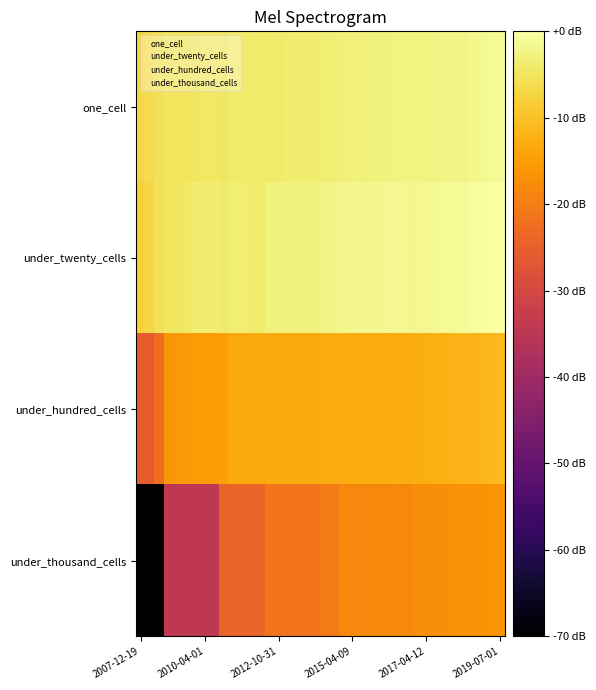

Reading right to left, extract all data points from this chart.

one_cell: -1.3	-1.3	-1.8	-2.0	-2.2	-2.3	-2.4	-2.5	-2.6	-2.7	-2.7	-2.7	-2.8	-2.9	-3.0	-3.0	-3.0	-3.3	-3.4	-3.5	-3.6	-3.7	-3.8	-3.8	-3.8	-3.9	-4.1	-4.1	-4.1	-4.0	-4.9	-4.6	-4.6	-4.7	-5.0	-5.1	-5.1	-5.6	-6.1	-7.1
under_twenty_cells: 0.0	-0.3	-0.7	-0.9	-1.1	-1.2	-1.3	-1.5	-1.5	-1.6	-1.7	-1.5	-1.6	-1.8	-1.8	-1.8	-1.8	-2.0	-2.4	-2.6	-2.8	-2.8	-2.8	-2.9	-2.9	-3.0	-3.9	-4.0	-3.4	-3.4	-4.4	-3.6	-3.7	-3.7	-4.5	-4.9	-4.9	-5.7	-6.8	-7.8
under_hundred_cells: -11.1	-11.4	-11.5	-11.8	-11.8	-11.9	-12.5	-12.5	-12.7	-12.7	-12.9	-12.8	-12.9	-13.0	-12.9	-12.9	-12.9	-13.0	-13.0	-13.1	-13.2	-13.2	-13.2	-13.2	-13.2	-13.2	-13.5	-13.5	-13.3	-13.3	-15.0	-15.3	-15.3	-15.3	-15.6	-16.0	-16.0	-22.6	-25.6	-25.6
under_thousand_cells: -16.1	-16.2	-16.8	-16.8	-16.8	-16.8	-17.3	-17.3	-17.3	-17.3	-18.1	-18.1	-18.1	-18.1	-18.5	-18.5	-18.5	-18.5	-20.4	-20.4	-21.4	-21.4	-21.4	-21.4	-21.4	-21.4	-23.9	-23.9	-24.3	-24.3	-24.3	-34.3	-34.3	-34.3	-34.3	-34.3	-34.3	-80.0	-80.0	-80.0